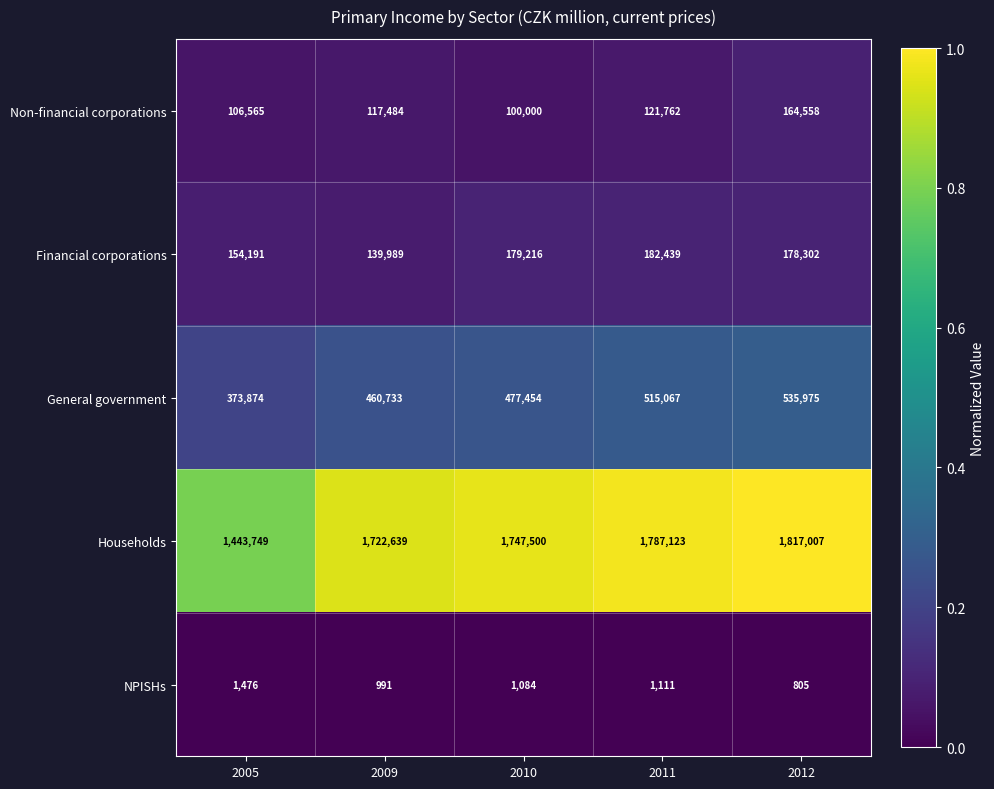

At which category is the sum across all series the highest?

2012